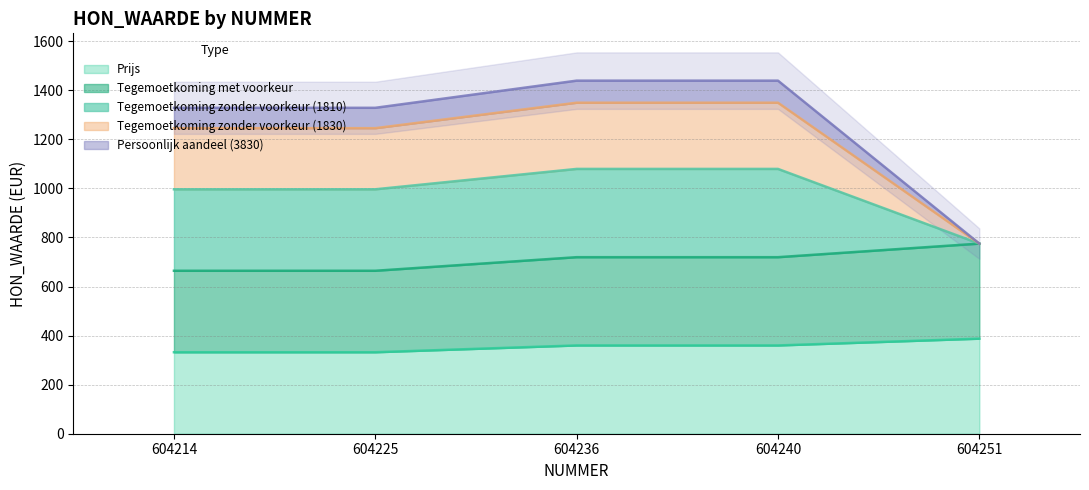

True or false: Prijs has a value of 250.9 at 604251.

False